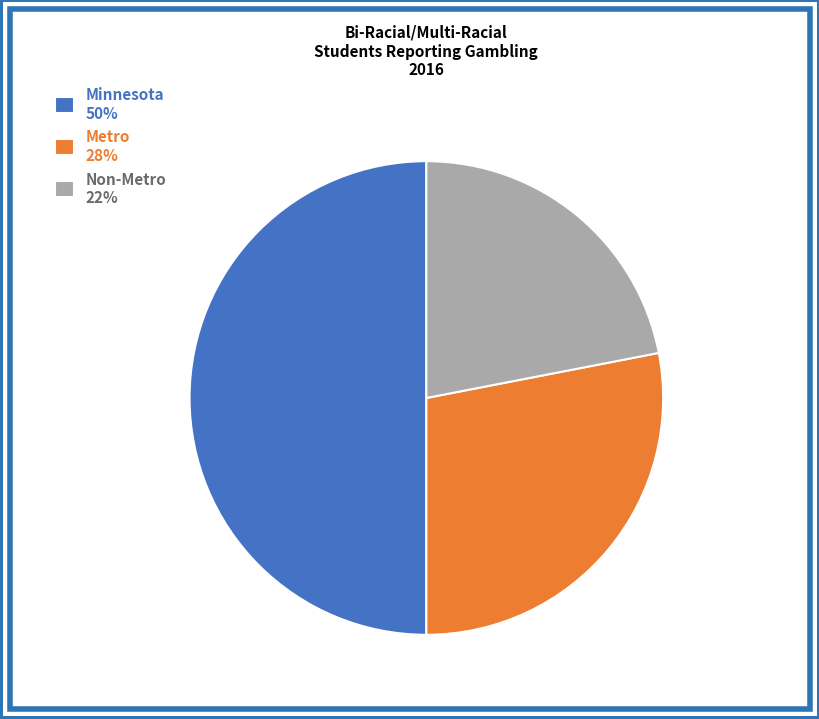

Does Metro represent more than half of the total?

No